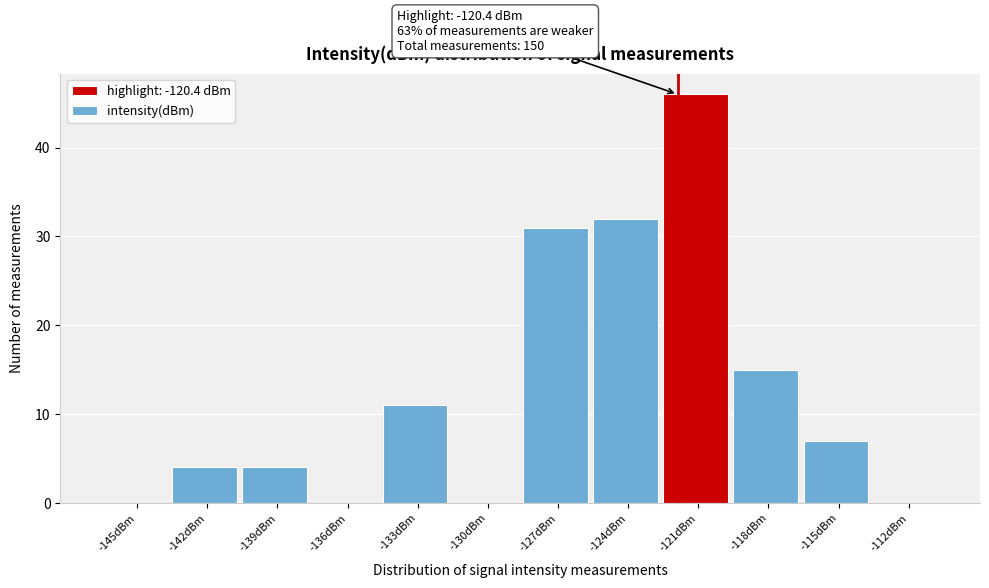

Reading left to right, extract all data points from this chart.

-145dBm=0	-142dBm=4	-139dBm=4	-136dBm=0	-133dBm=11	-130dBm=0	-127dBm=31	-124dBm=32	-121dBm=46	-118dBm=15	-115dBm=7	-112dBm=0